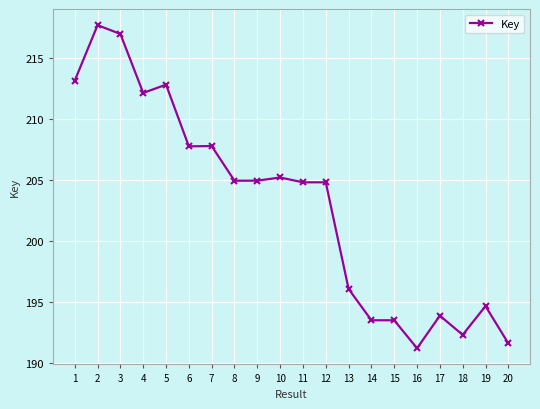

Is this an area chart (filled region under the line)?

No